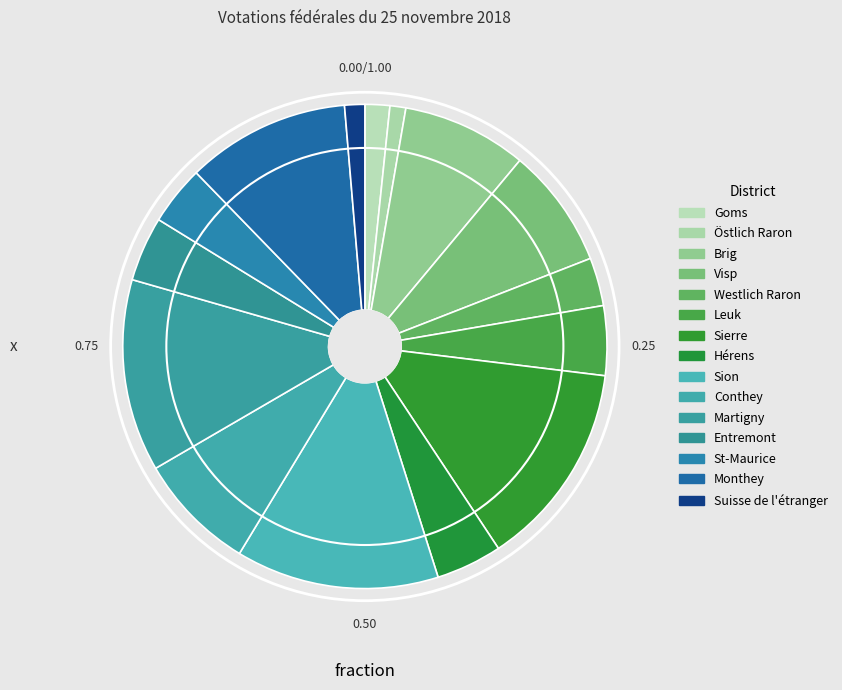

How many segments does this pie chart have?

15